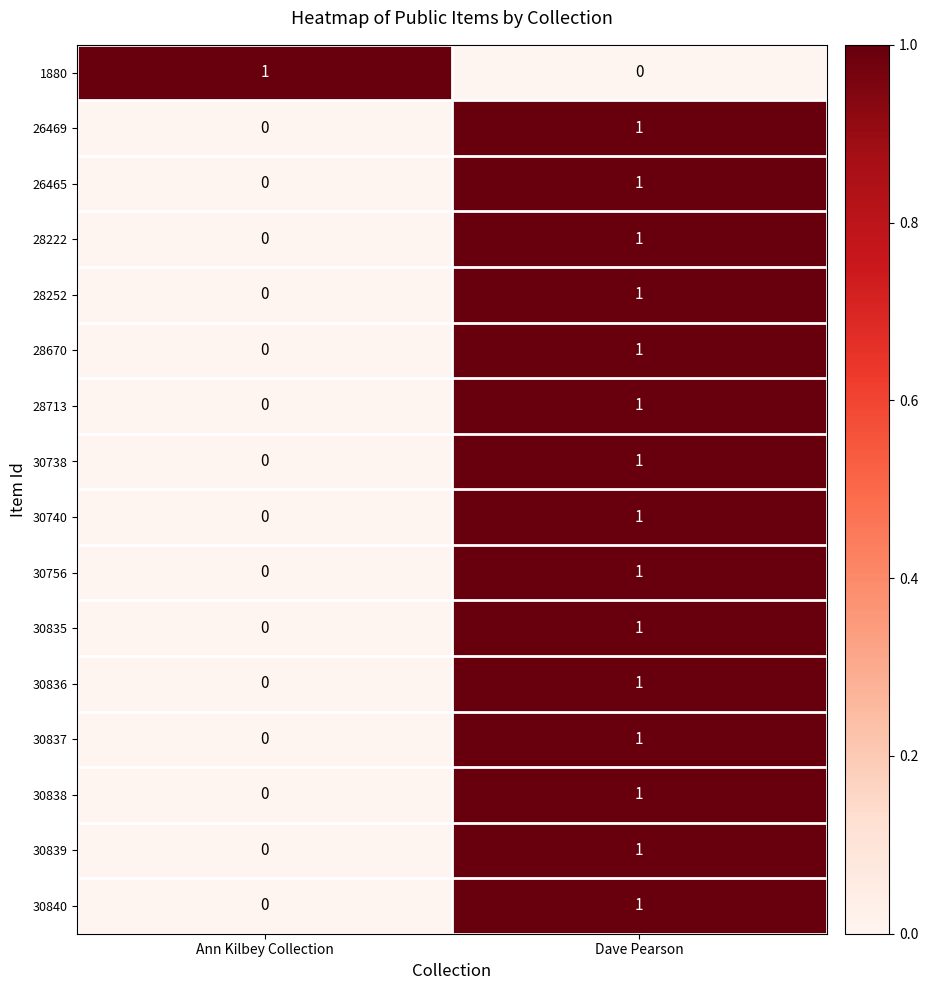

How many values in the 30835 series are below 1?

1